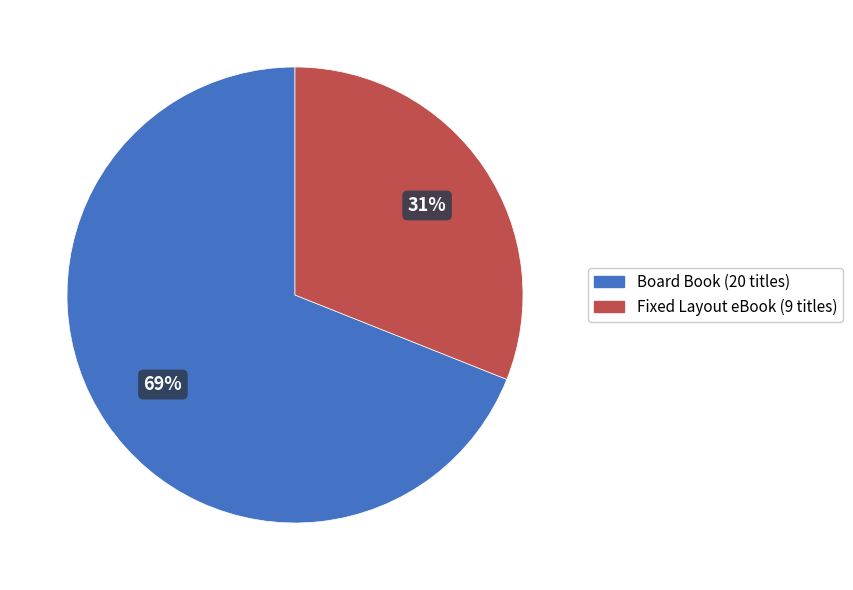

Which has a higher value, Board Book or Fixed Layout eBook?

Board Book